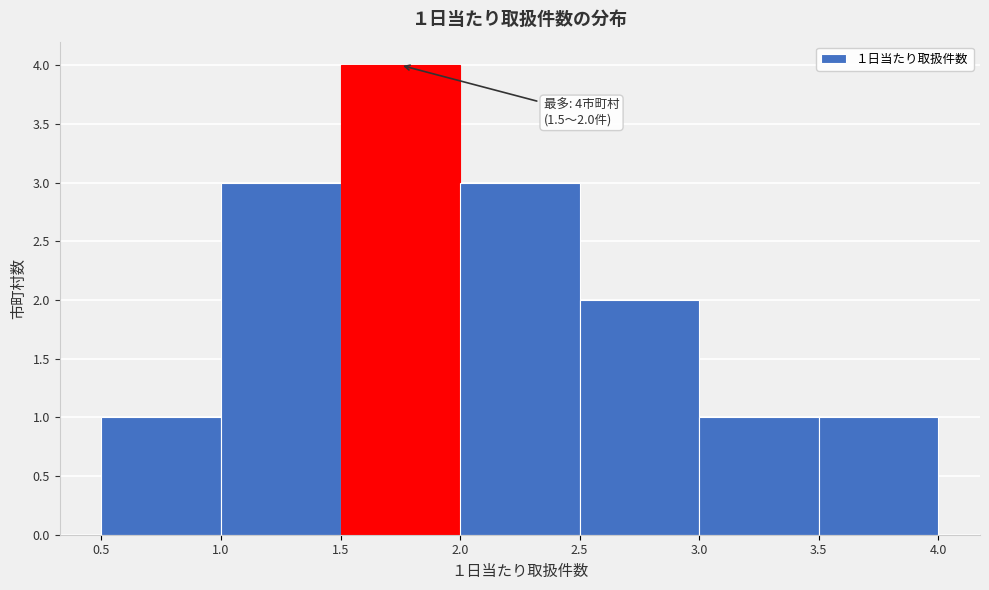

Which range on the x-axis has the tallest bar?

1.5 to 2.0